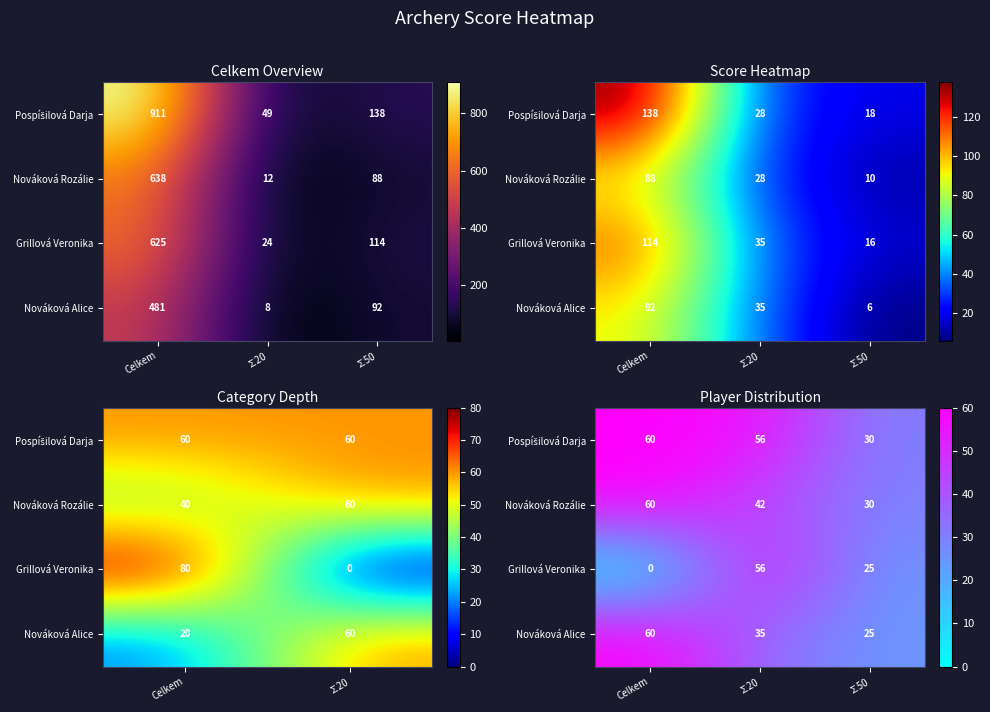

What is the difference between the Nováková Rozálie values at Celkem and ∑50?

30